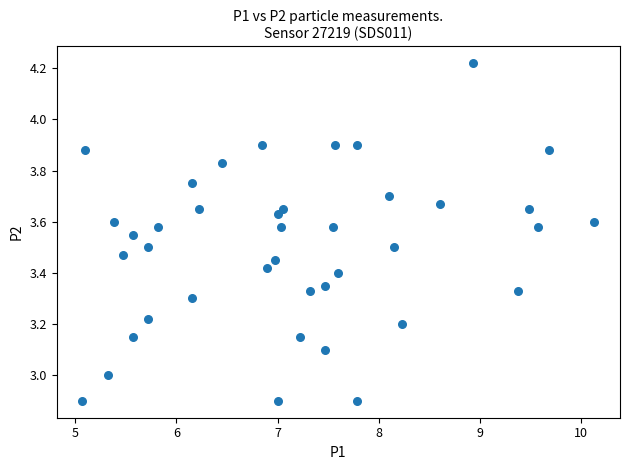

What is the range of Y values (max minus min)?

1.3